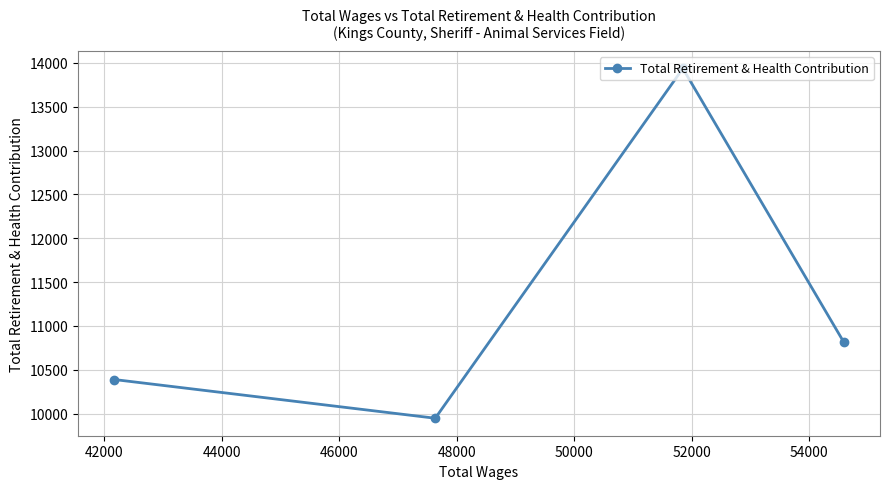

What is the average value?

11273